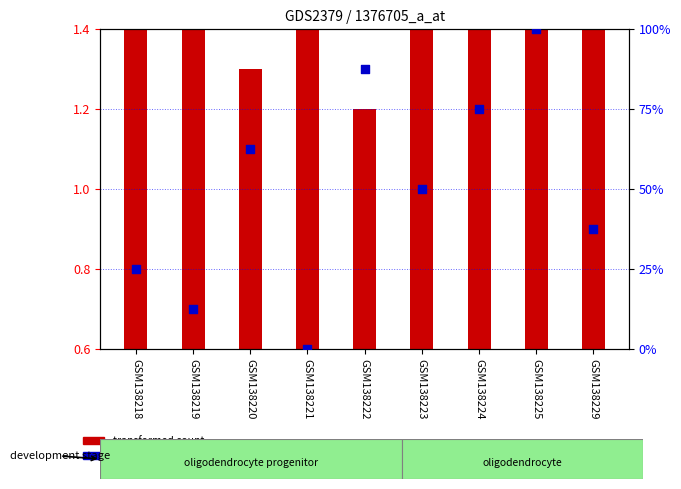

What are all the series names shown in the legend?

transformed count, percentile rank within the sample